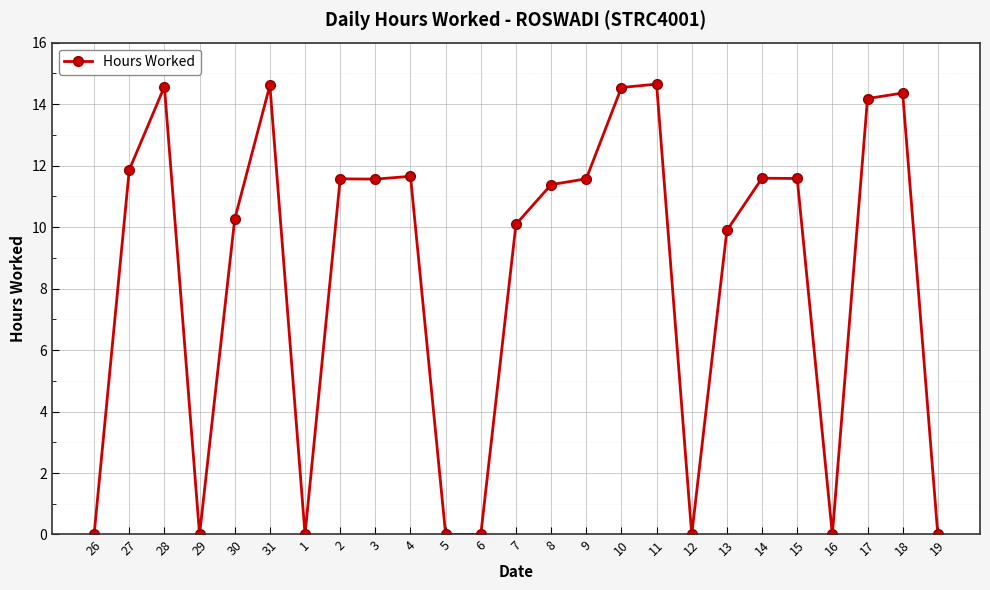

The chart shows a value of 22.8 at 31. True or false?

False